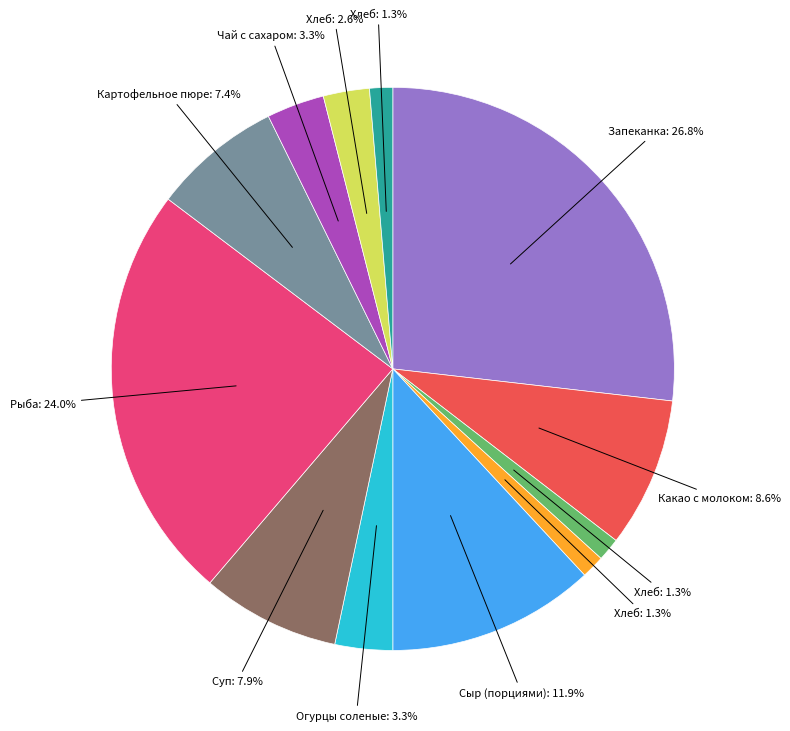

Is there any slice that represents more than half of the pie?

No